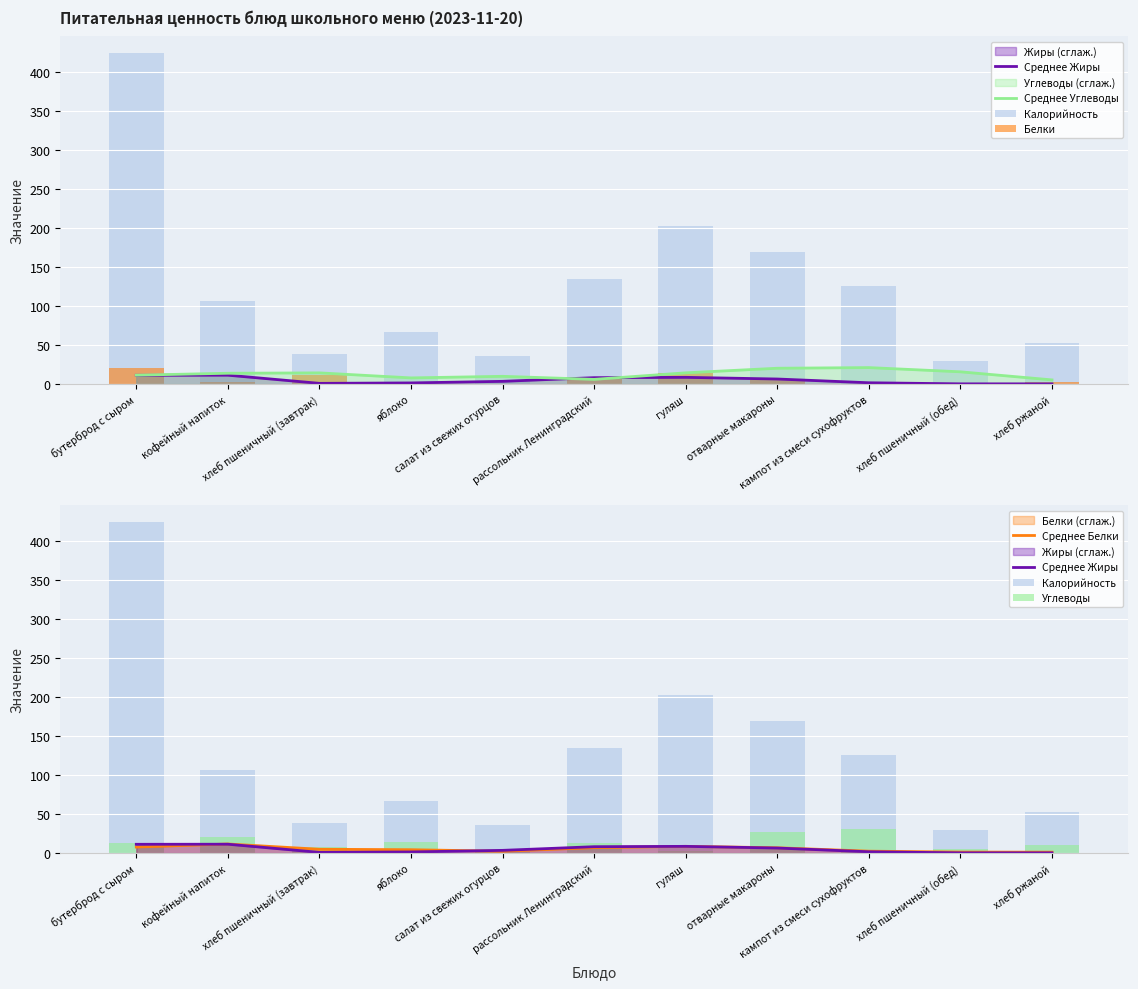

What position from the left is бутерброд с сыром?

1